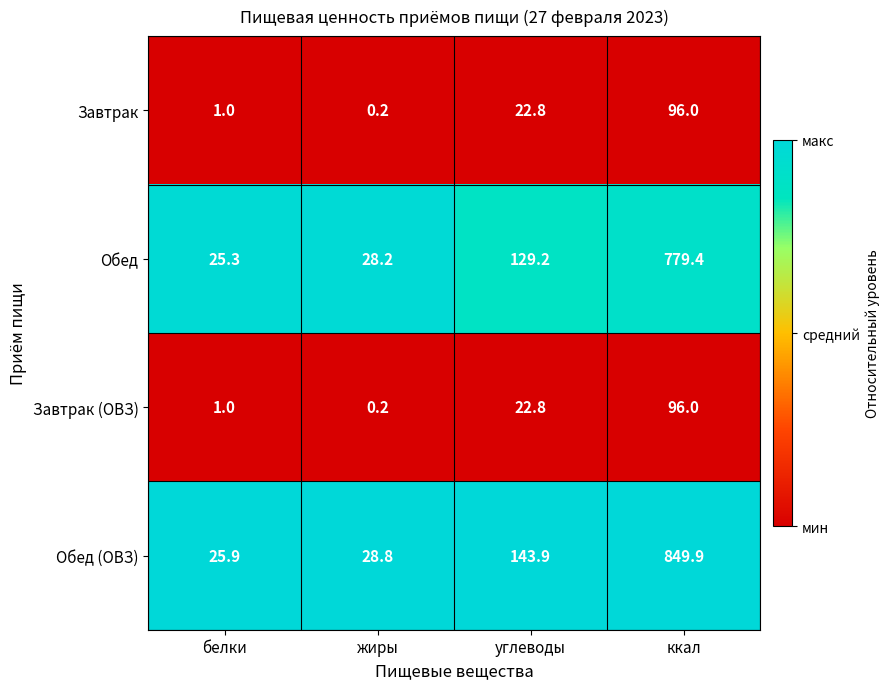

Is it true that Завтрак (ОВЗ) equals 1.0 at белки?

True